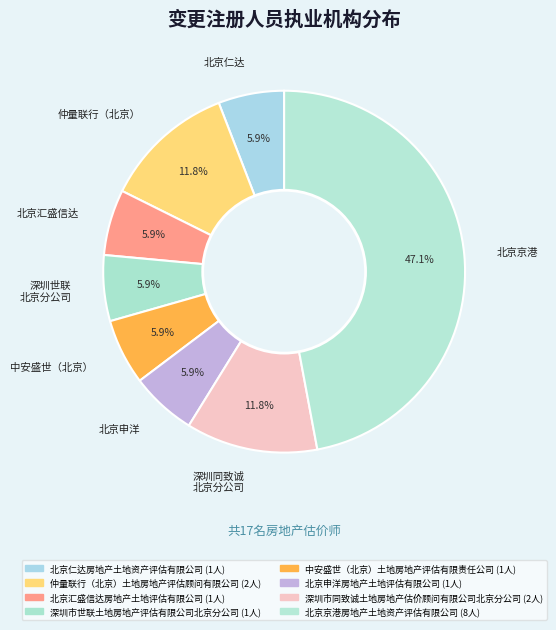

Which category has the biggest portion of the pie?

北京京港